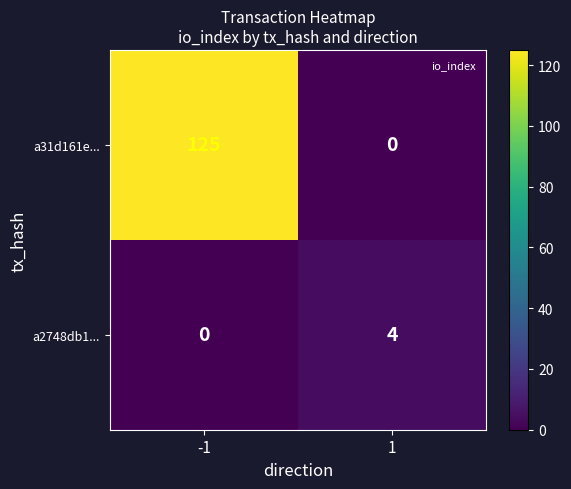

Rank the series by their average value, from lowest to highest.

a2748db1..., a31d161e...